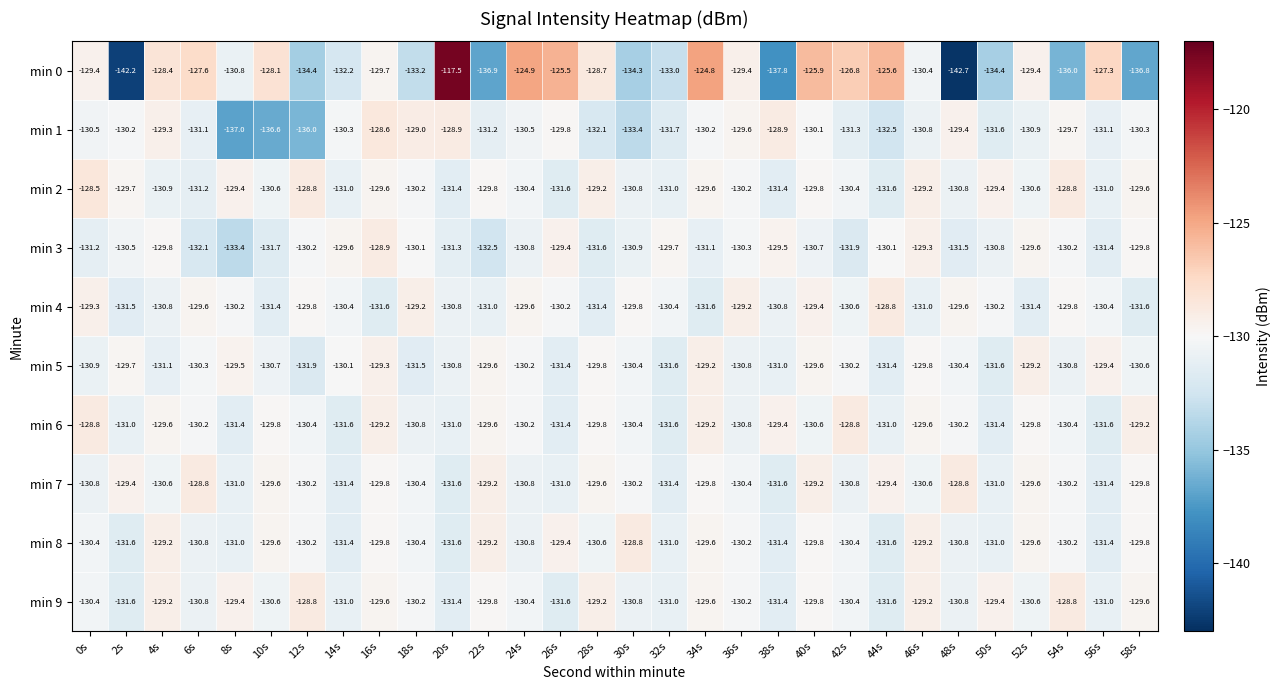

Where is min 1 nearest to the value -132?

28s